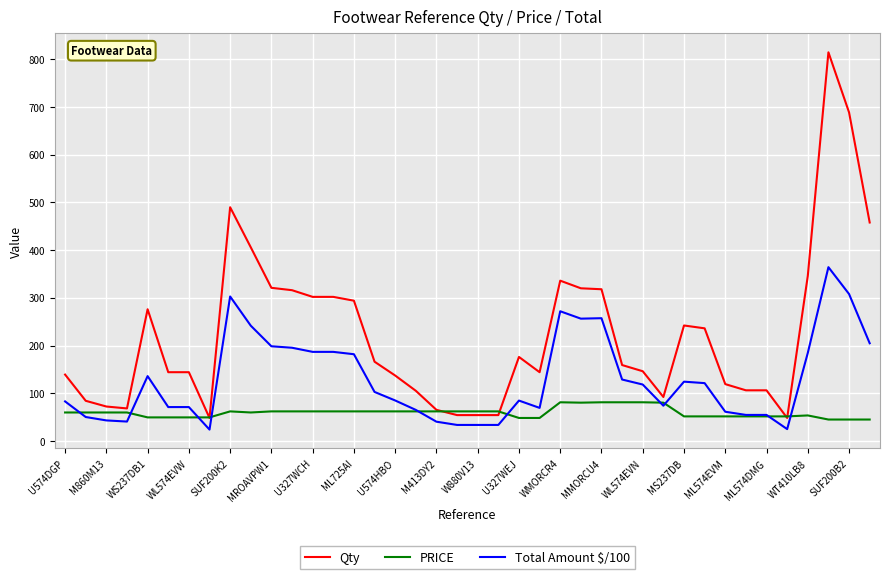

What is the highest value of the Qty series?

815.0